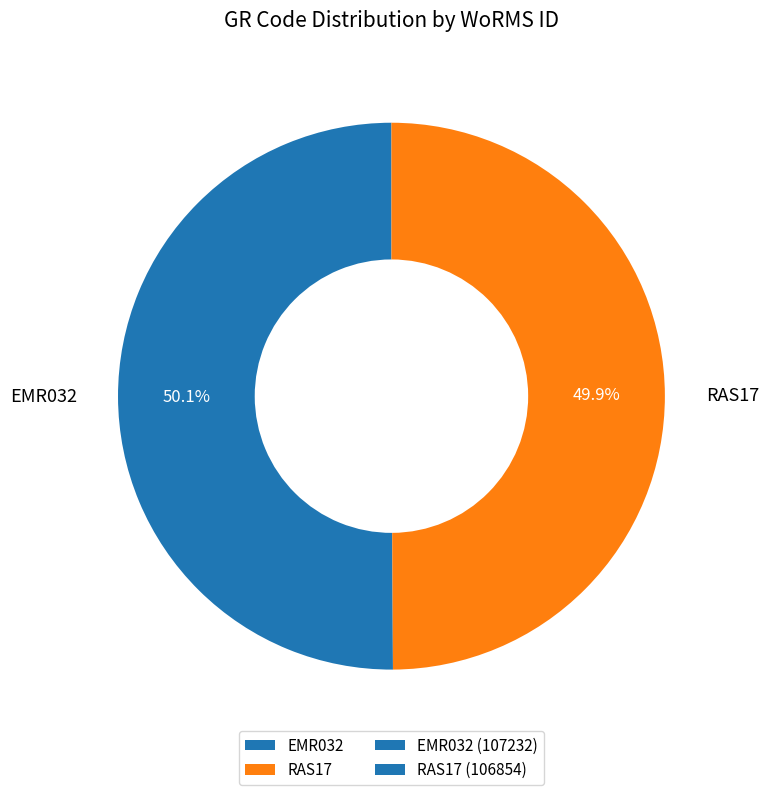

How many slices are in this pie chart?

2